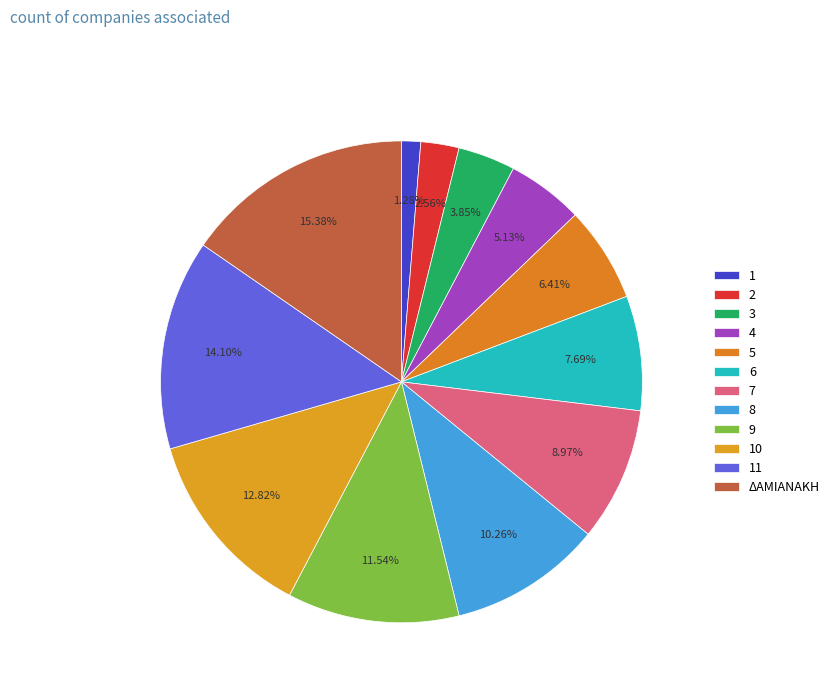

Does any single category account for the majority?

No